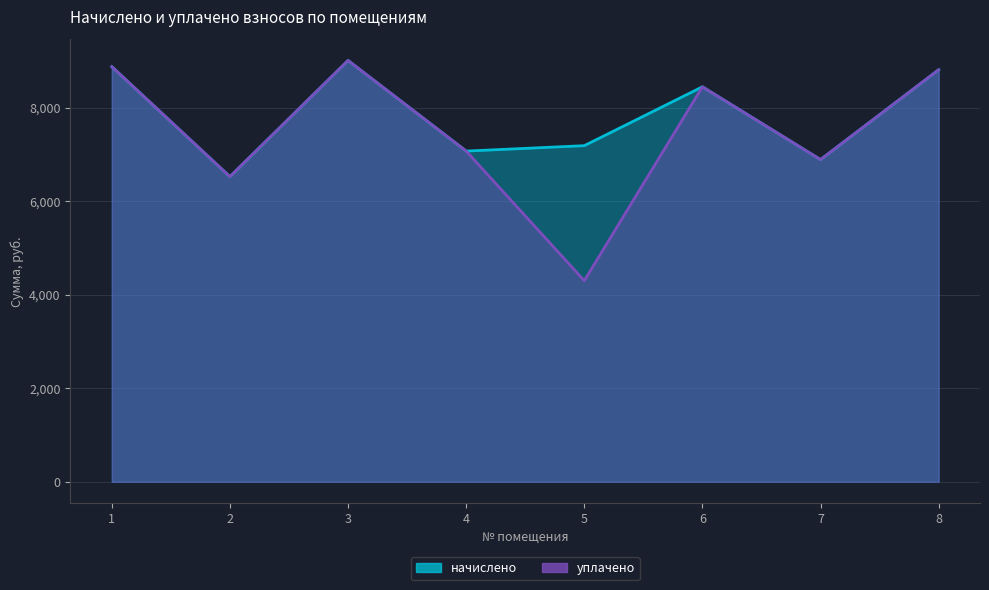

What is the value of the начислено point at the 2nd from the left?

6524.6